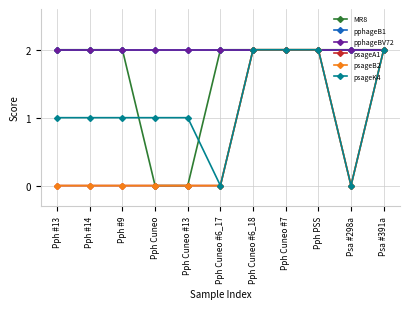

Rank the categories by psageK4 value from highest to lowest.

Pph Cuneo #6_18, Pph Cuneo #7, Pph PSS, Psa #391a, Pph #13, Pph #14, Pph #9, Pph Cuneo, Pph Cuneo #13, Pph Cuneo #6_17, Psa #298a